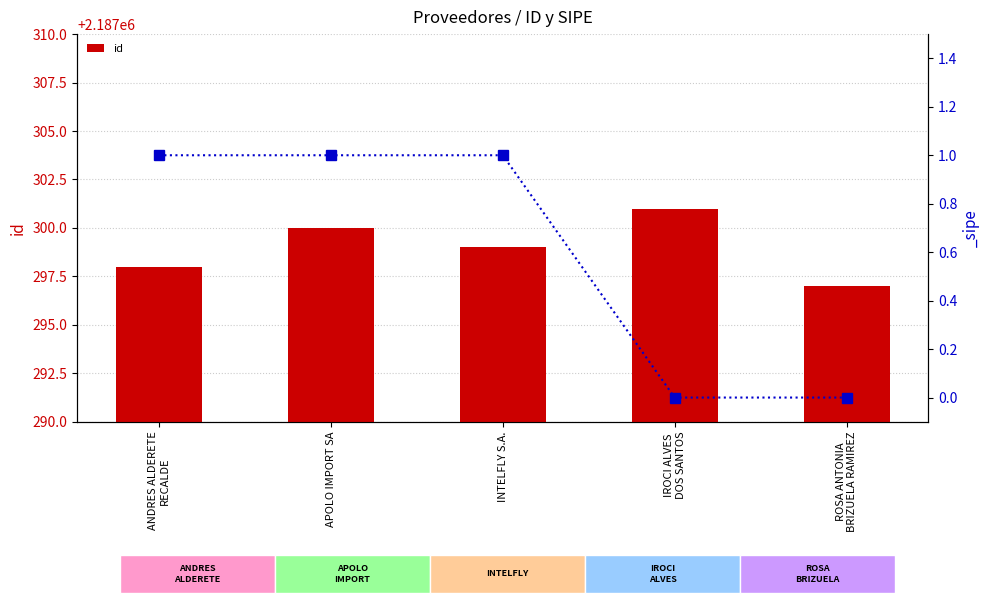

What is the label of the 2nd bar from the right?

IROCI ALVES
DOS SANTOS